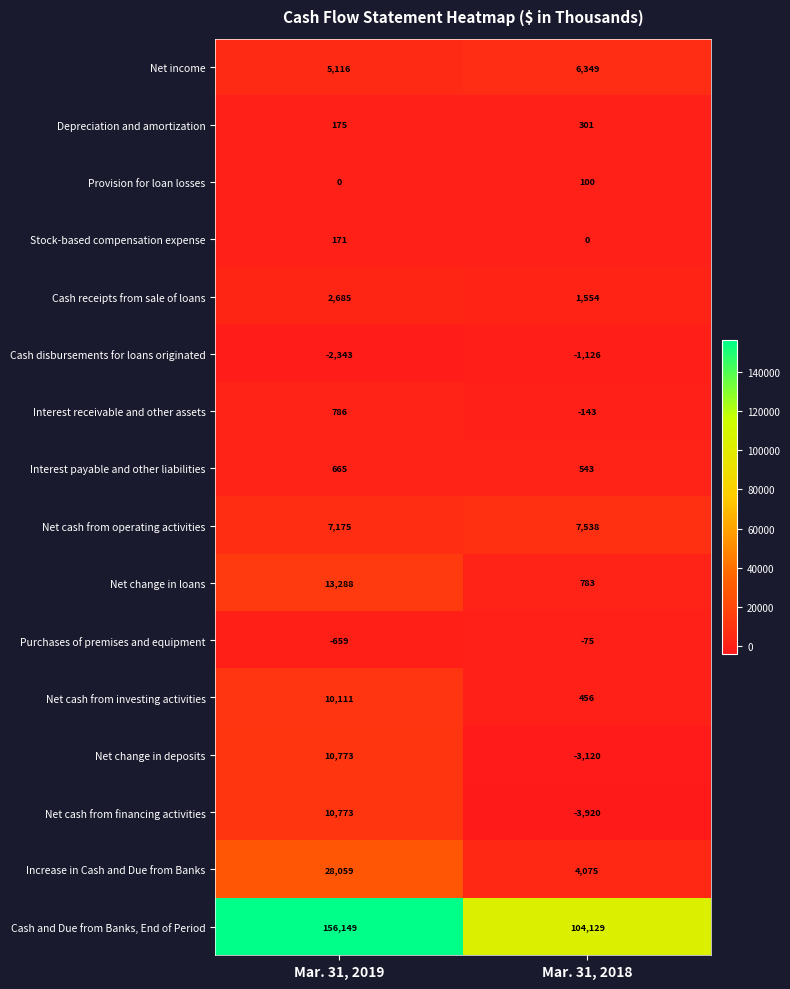

What is the difference between the maximum and minimum values in the Interest receivable and other assets series?

929